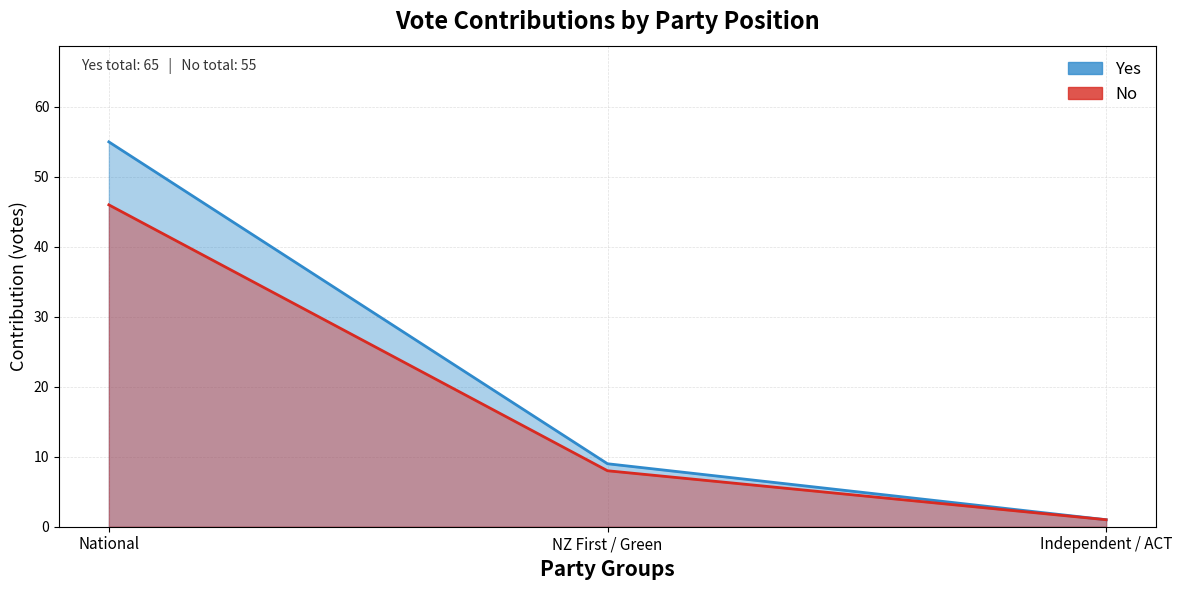

What is the value of the No point at the 1st from the left?

46